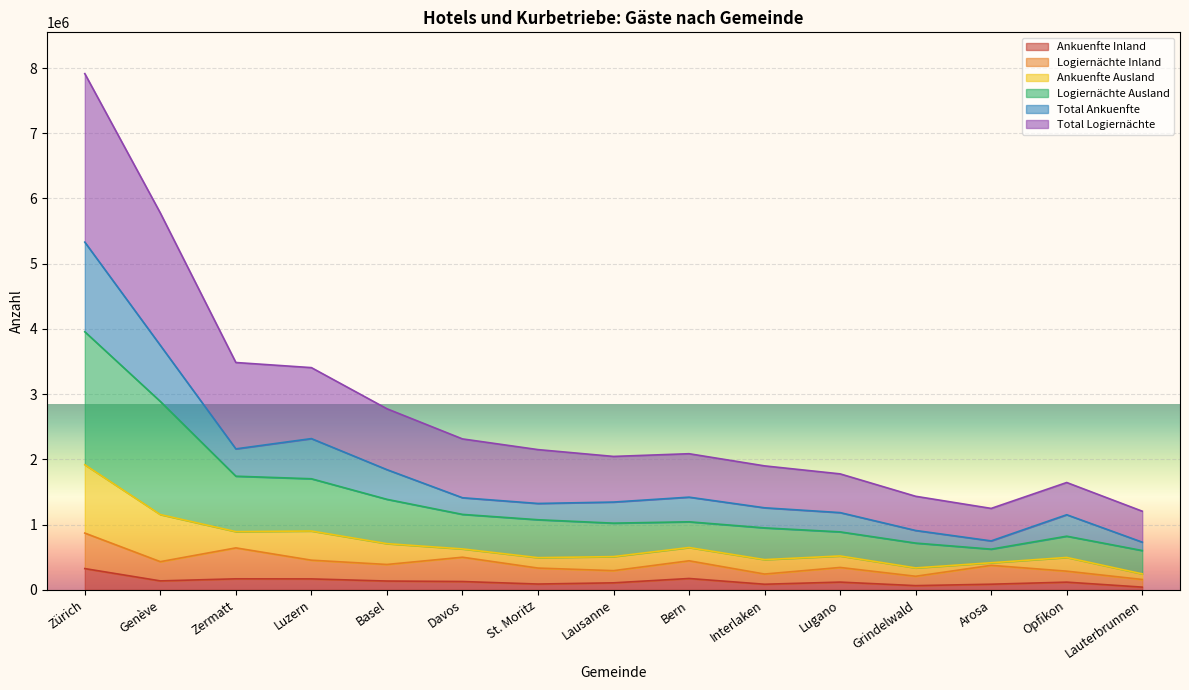

What are all the series names shown in the legend?

Ankuenfte Inland, Logiernächte Inland, Ankuenfte Ausland, Logiernächte Ausland, Total Ankuenfte, Total Logiernächte